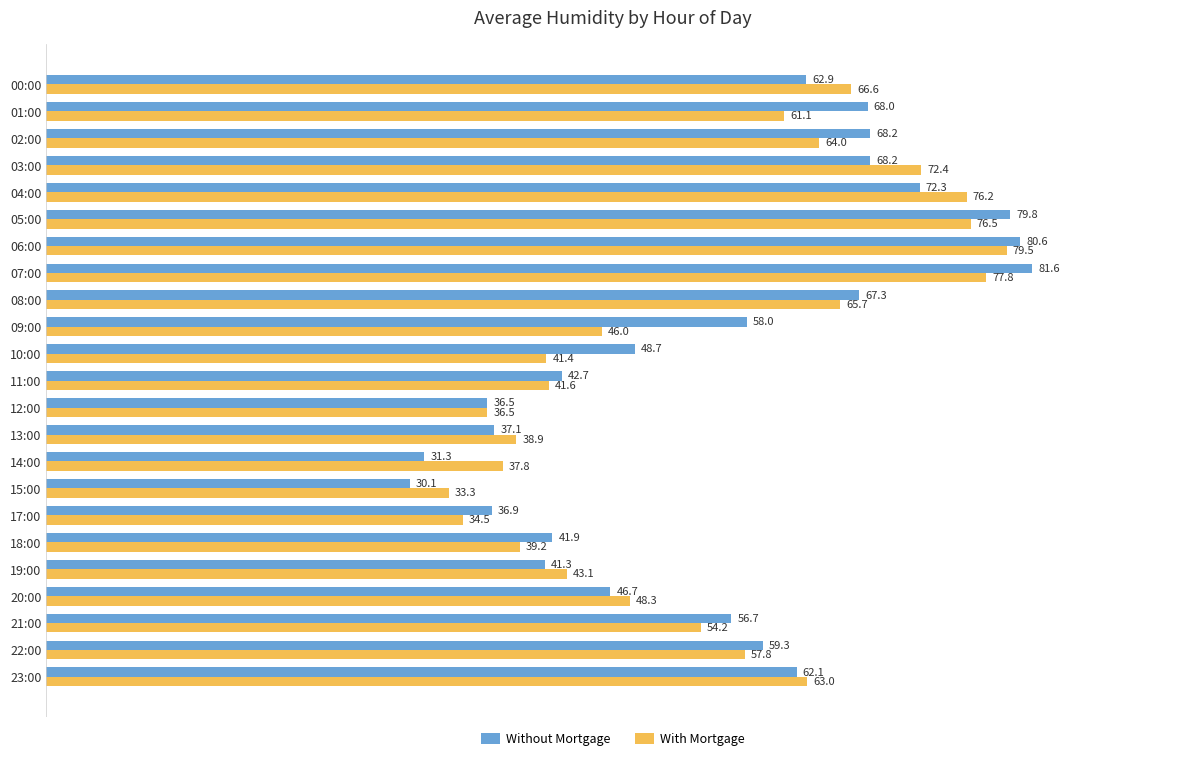

True or false: Without Mortgage has a value of 68.0 at 01:00.

True